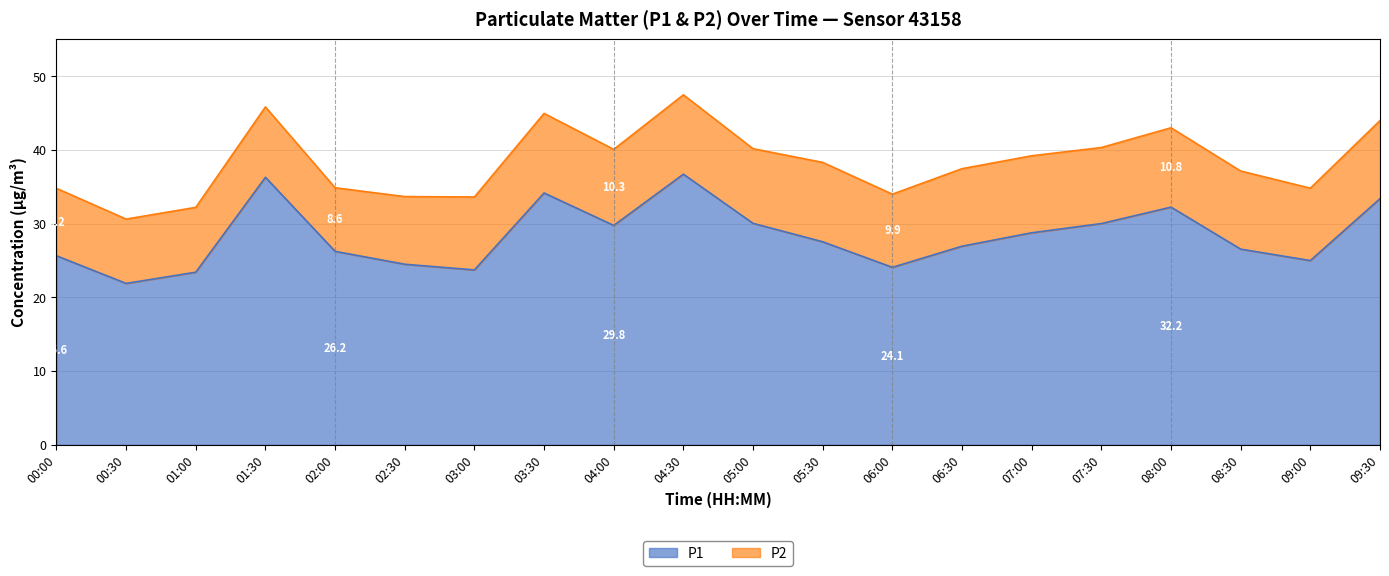

At which category does the data reach its first local peak?

01:30